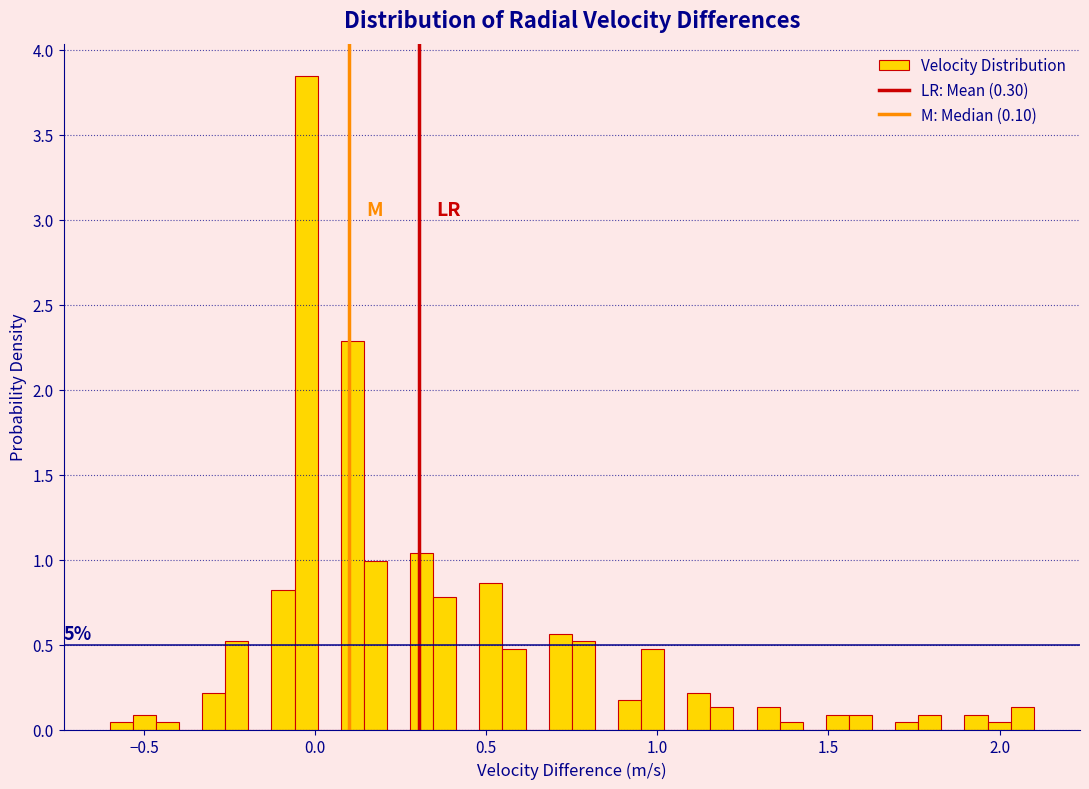

Read against the x-axis, roughly where is the centre of the tallest bar?

-0.05